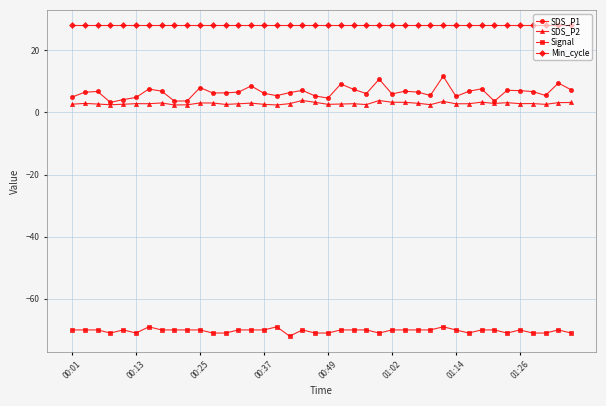

What is the highest value of the SDS_P2 series?

3.9